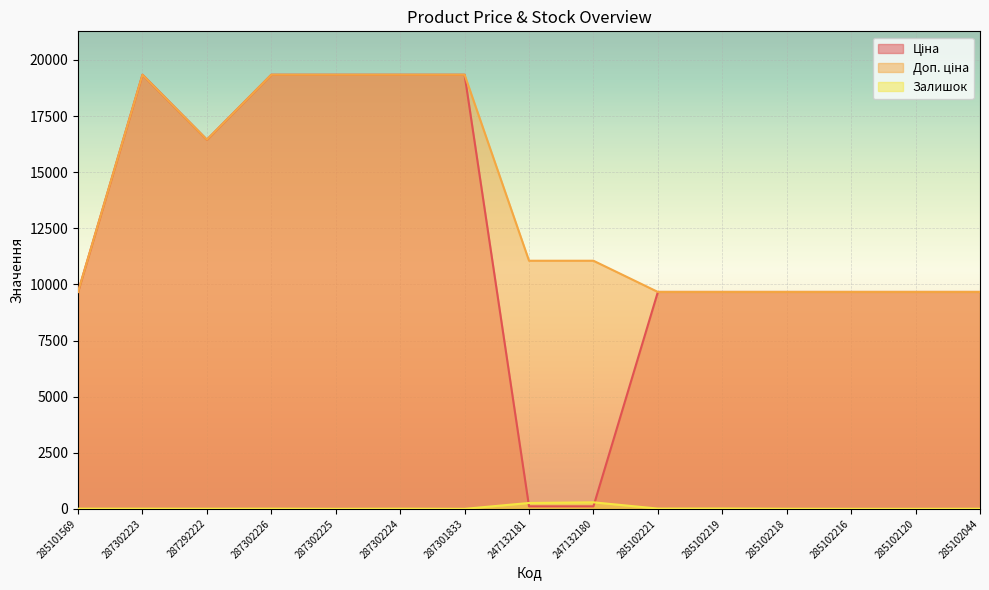

What is the difference between the Доп. ціна values at 287302226 and 285101569?

9678.4